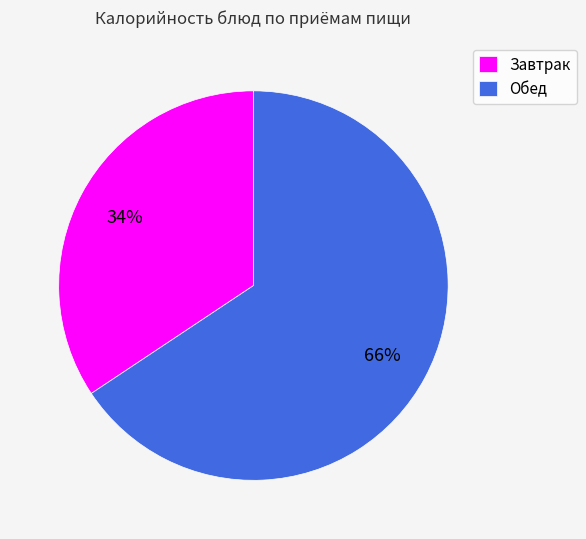

Is there any slice that represents more than half of the pie?

Yes